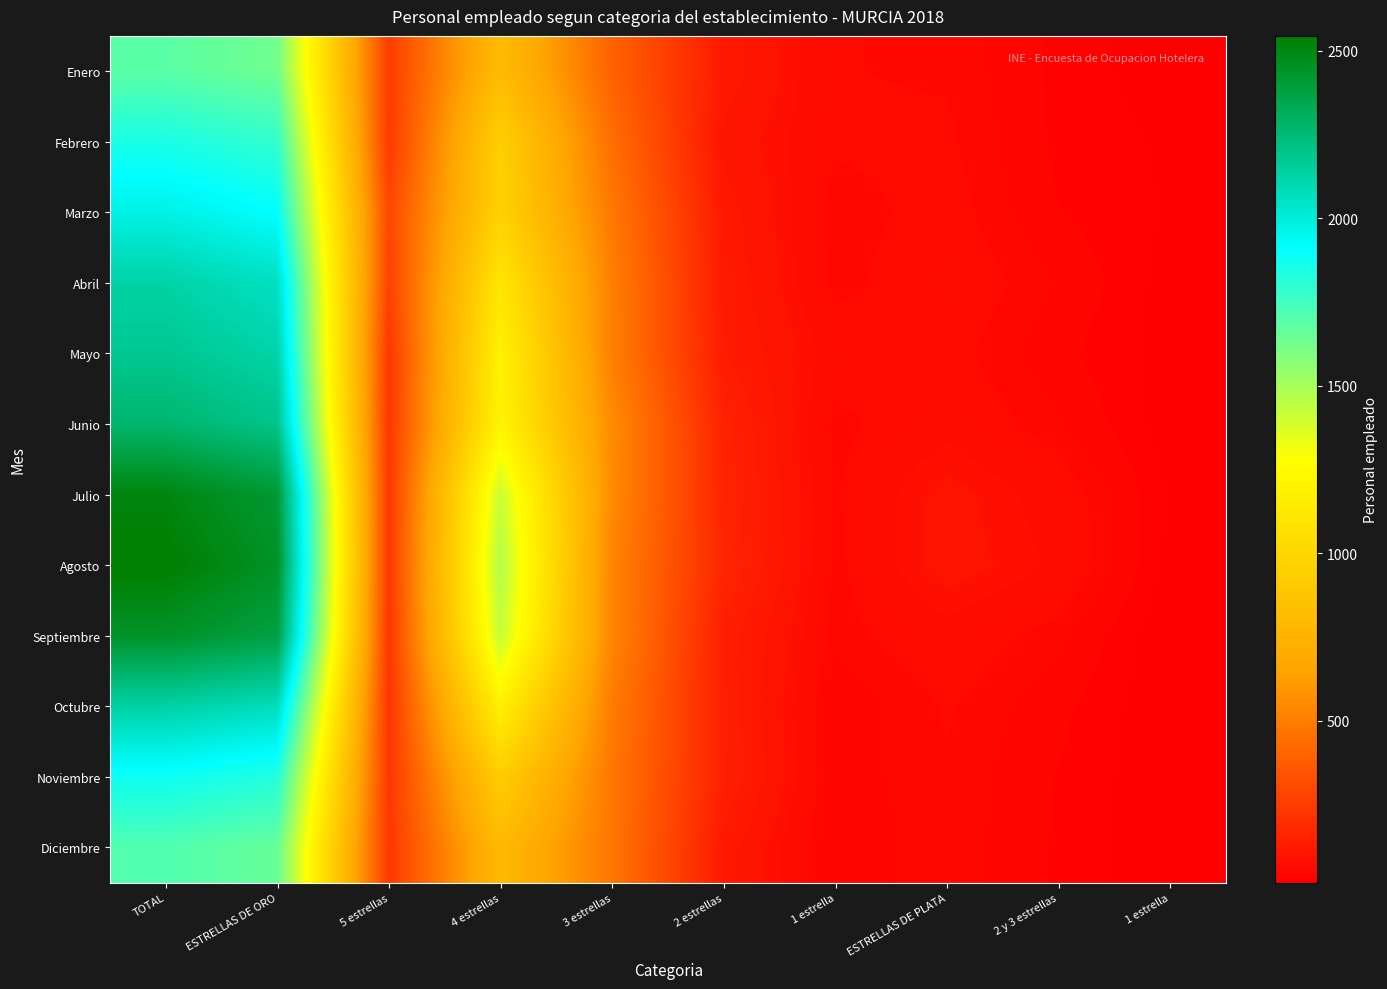

What is the total value across all series at TOTAL?

25300